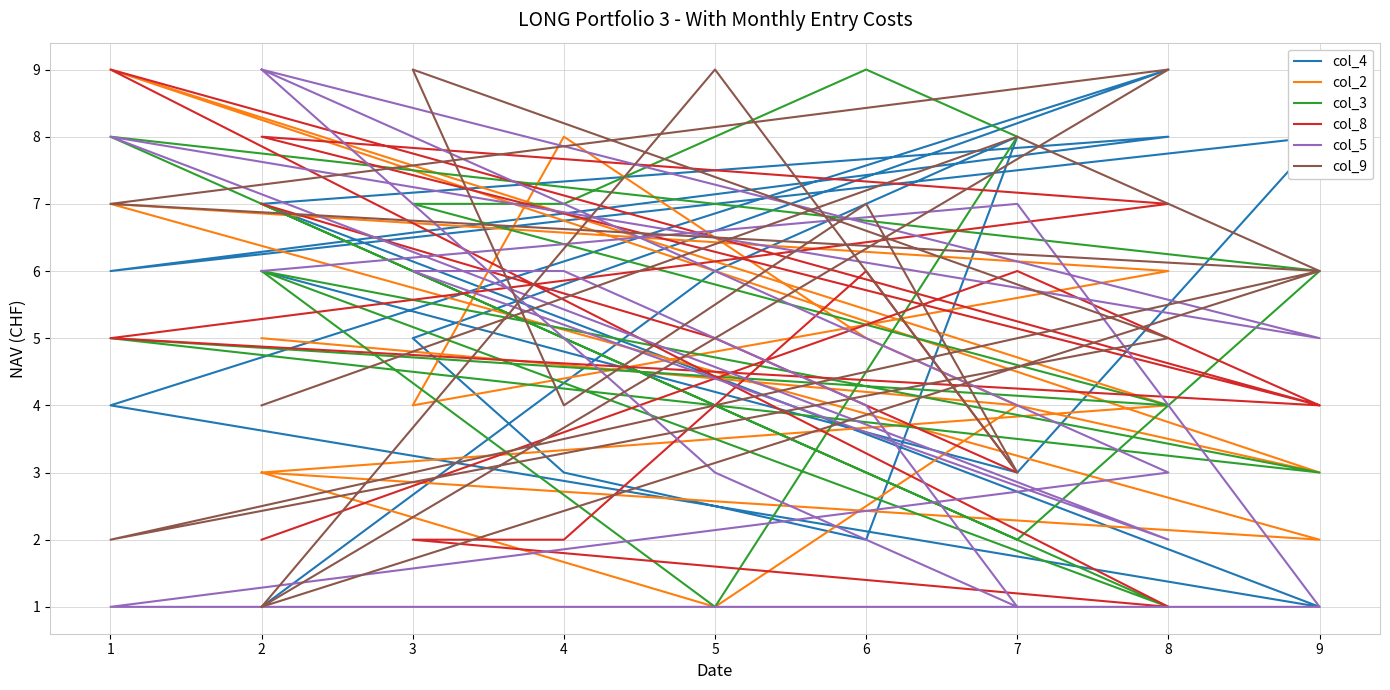

At which label is col_5 closest to 5?

9